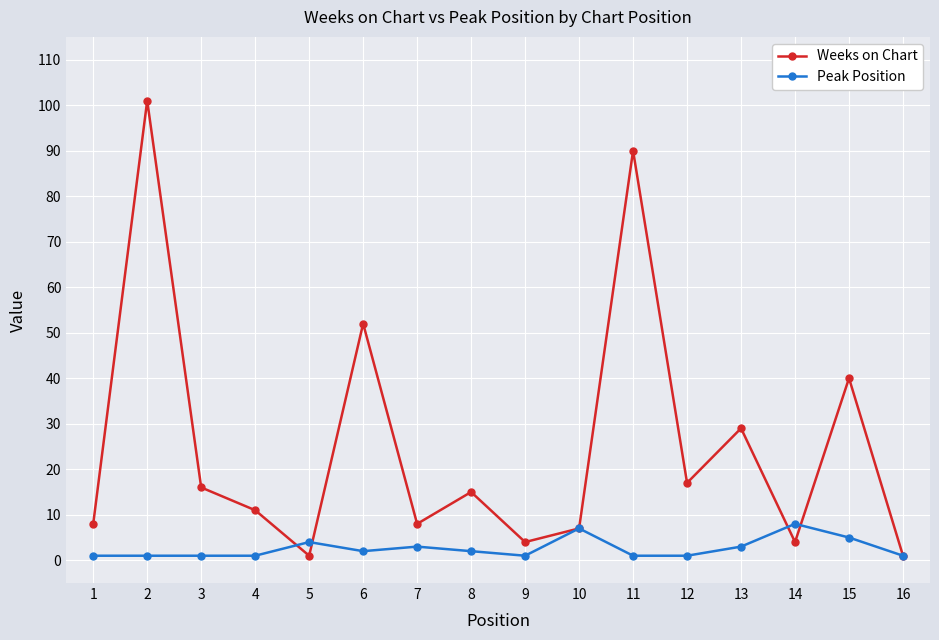

Which series has the largest total across all categories?

Weeks on Chart